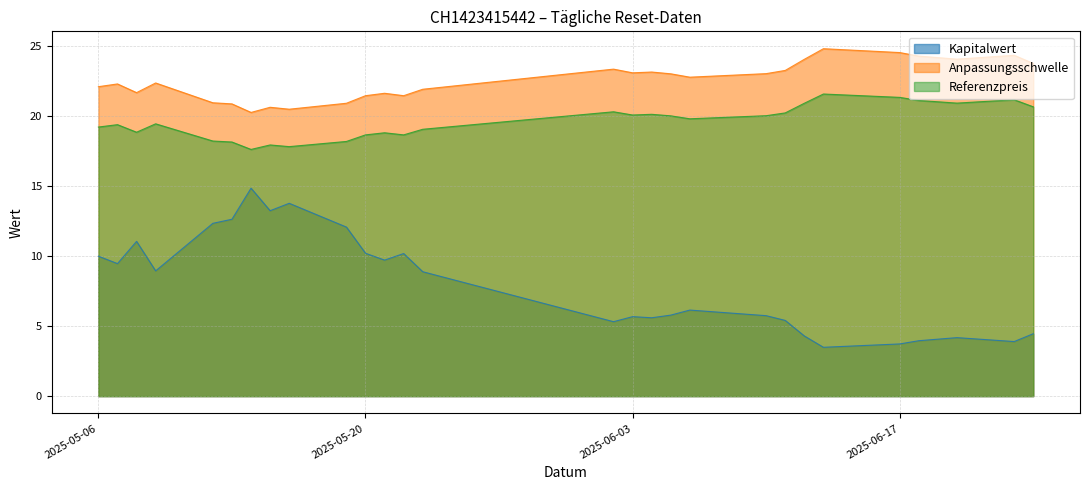

Which series has the largest total across all categories?

Anpassungsschwelle